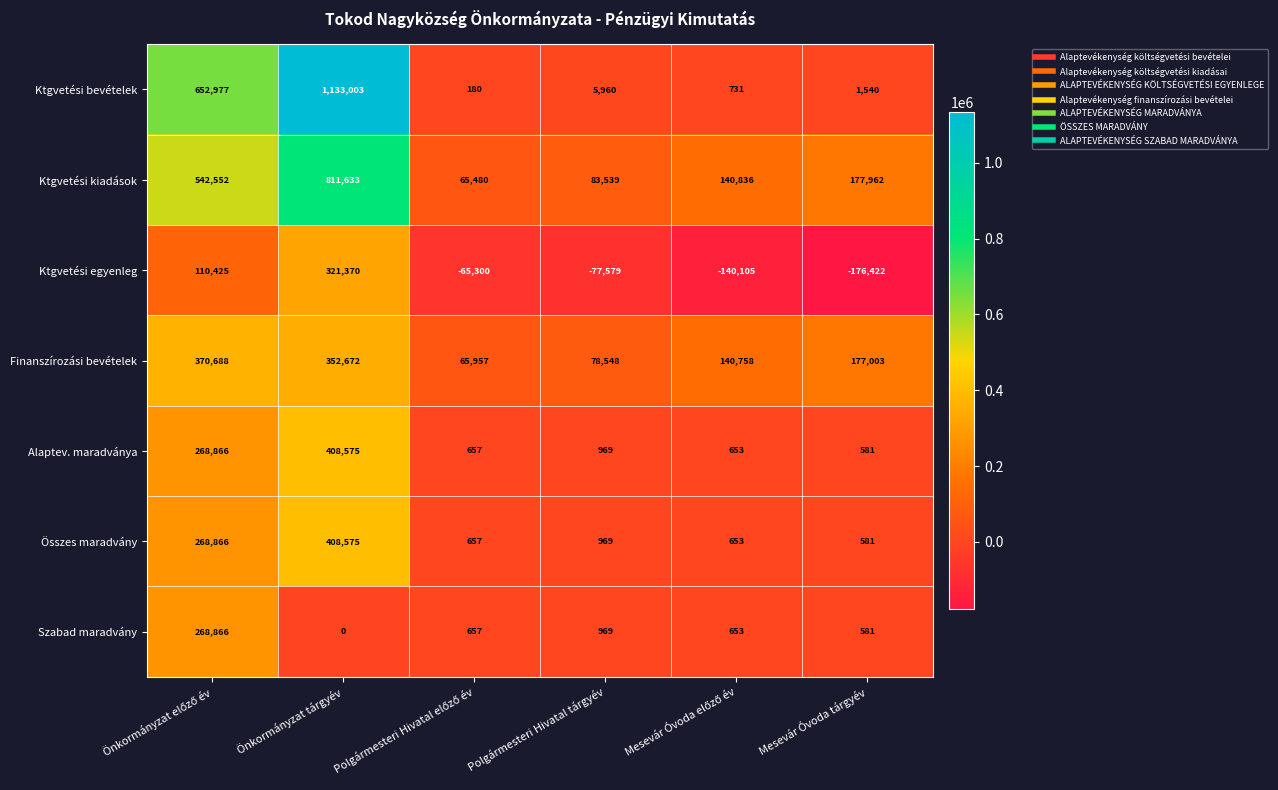

What is the minimum value shown in the chart?

-176422